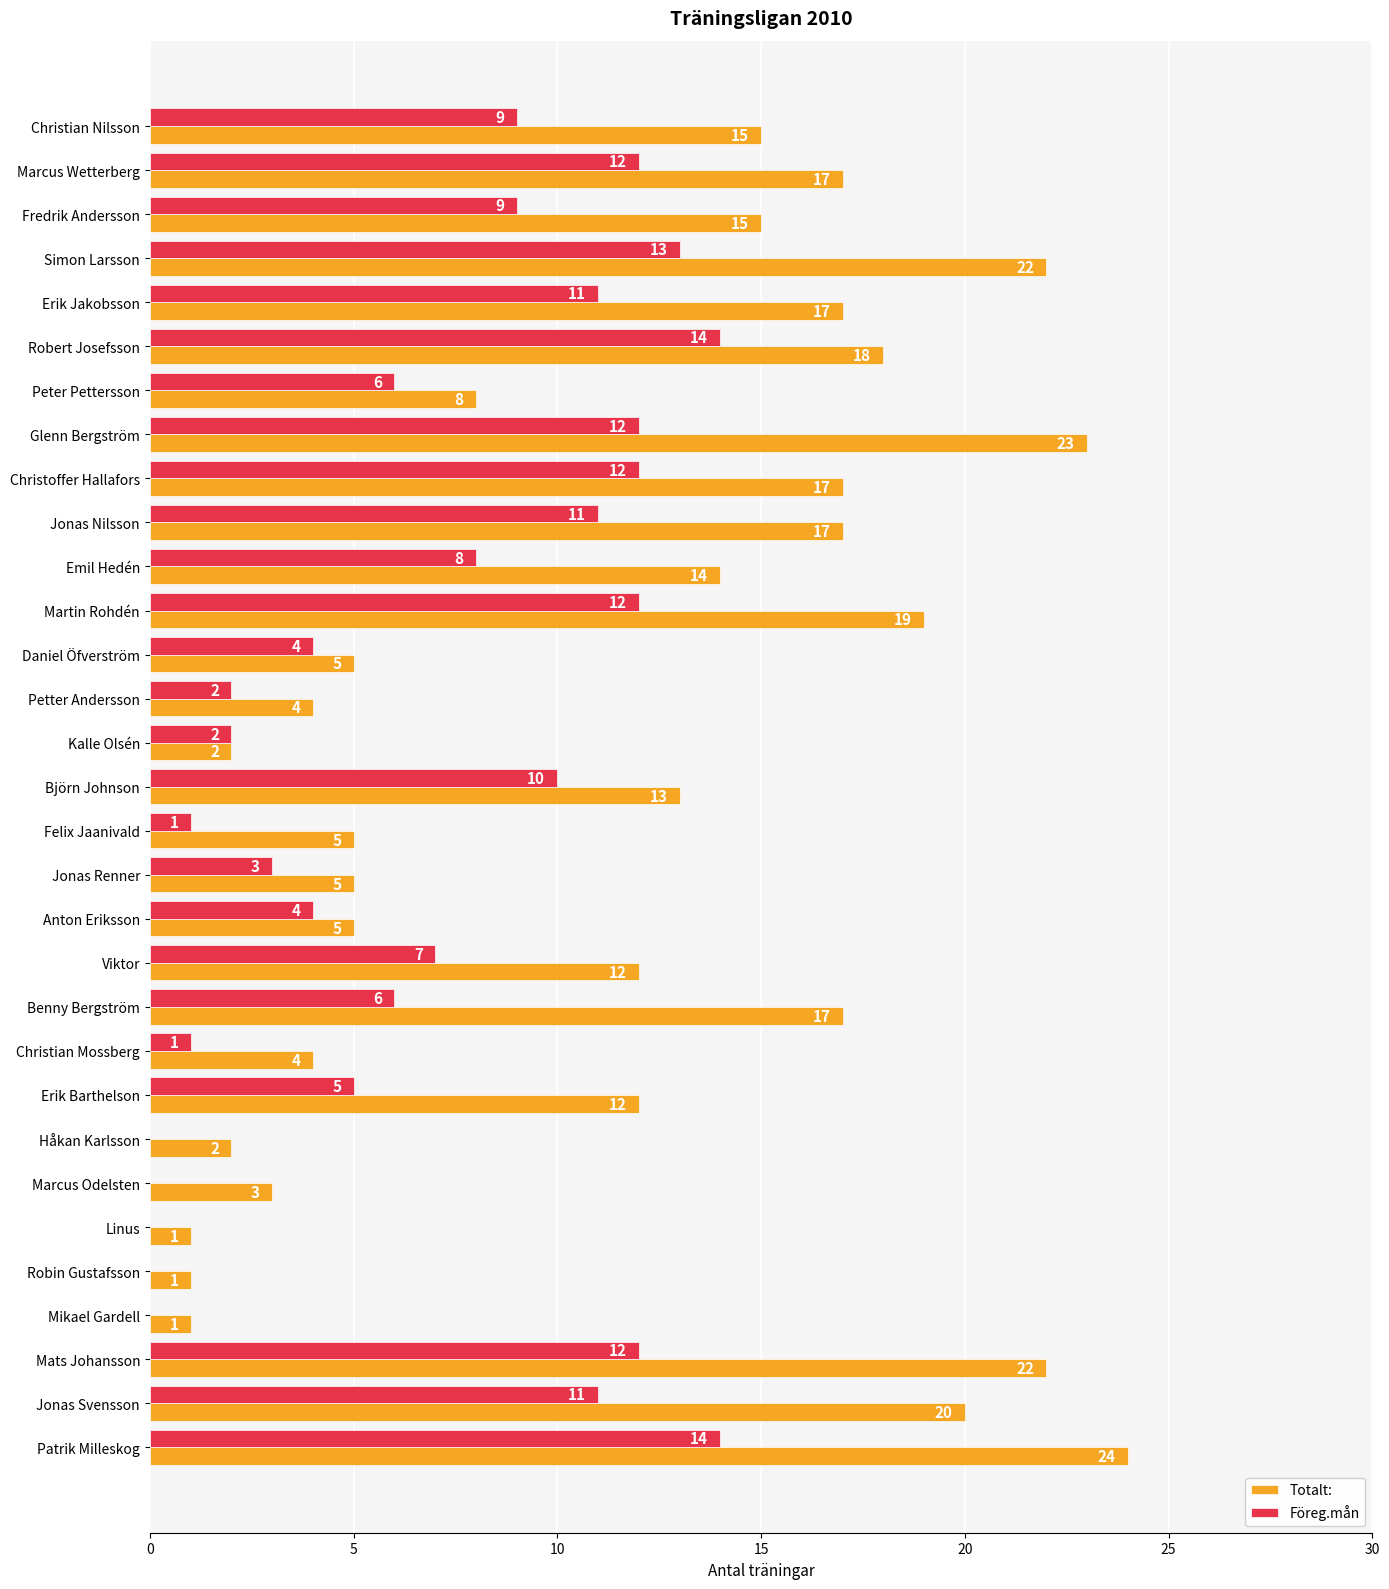

Between Viktor and Mats Johansson, which series saw the biggest shift?

Totalt: